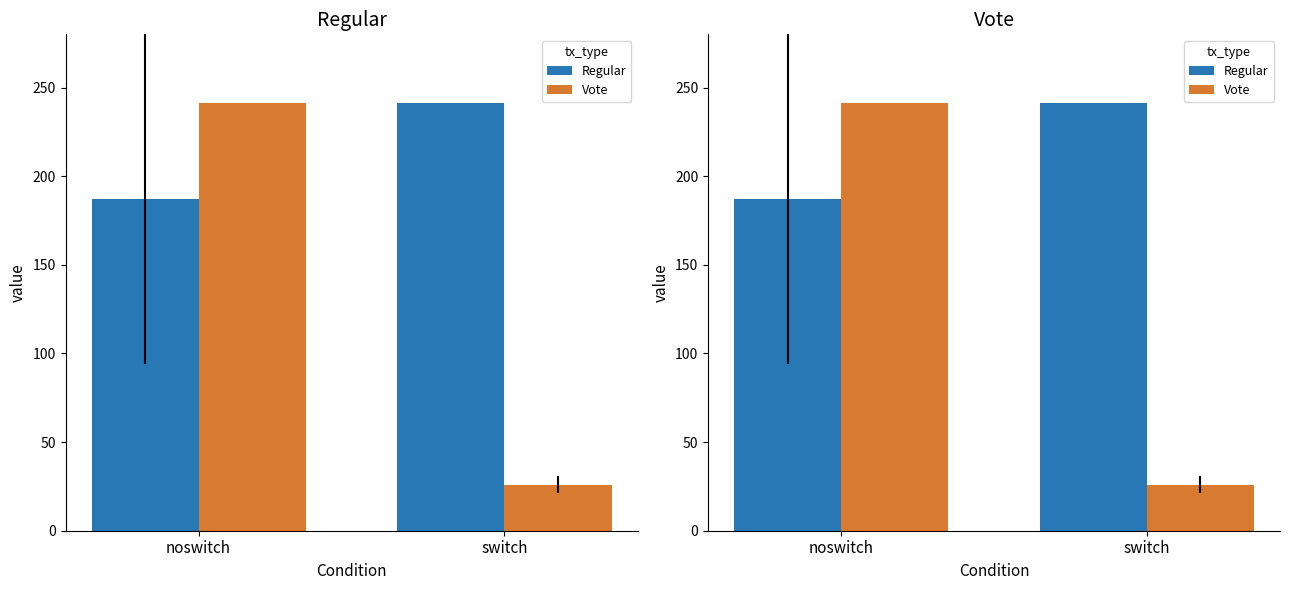

Rank the series at noswitch from highest to lowest value.

Vote, Regular